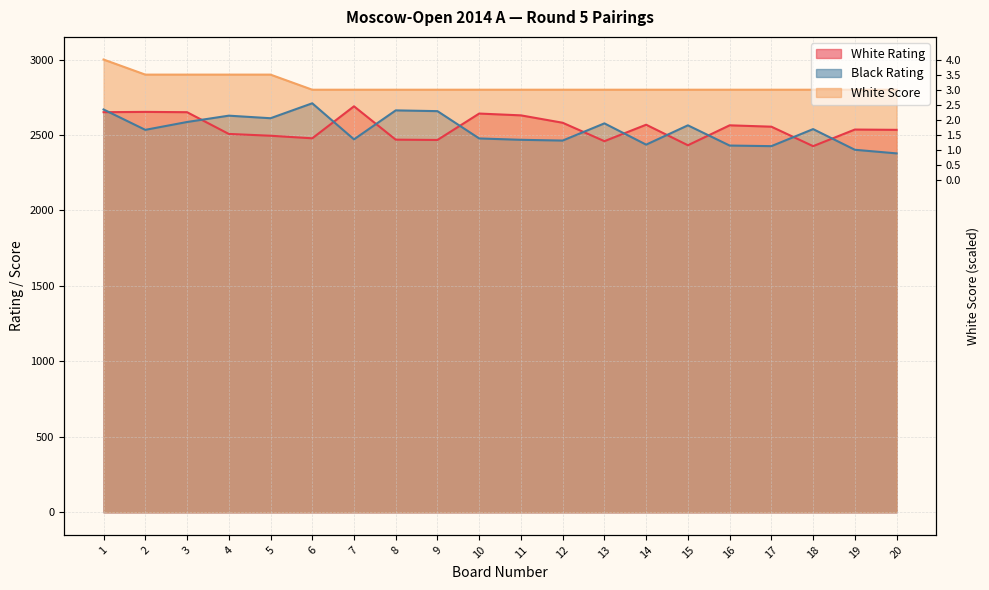

Rank the series at 14 from lowest to highest value.

Black Rating, White Rating, White Score